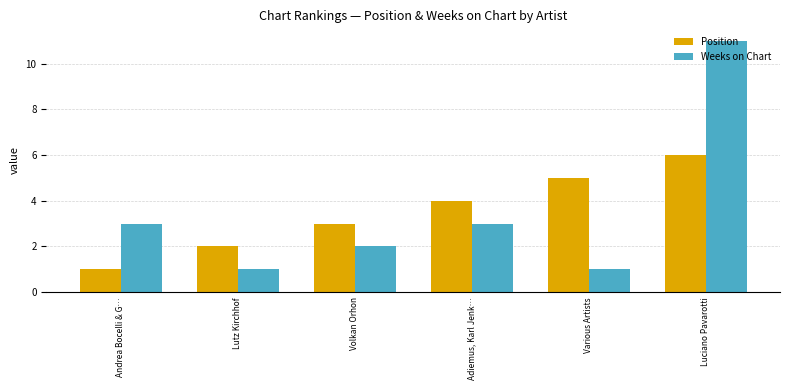

What is the total value across all series at Andrea Bocelli & G…?

4